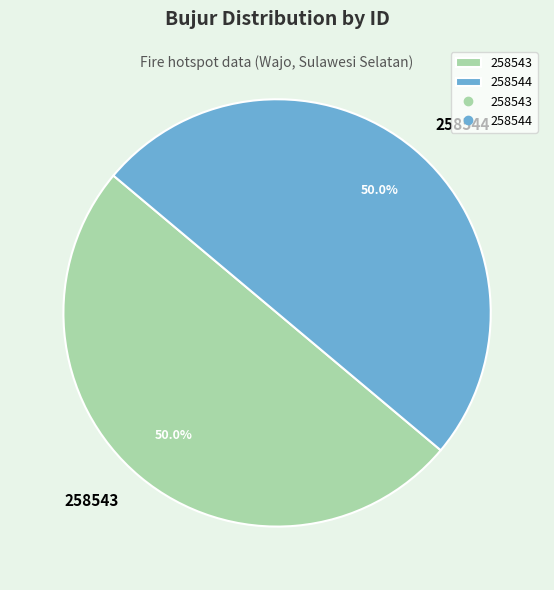

What portion of the pie excludes 258543?

50.0%